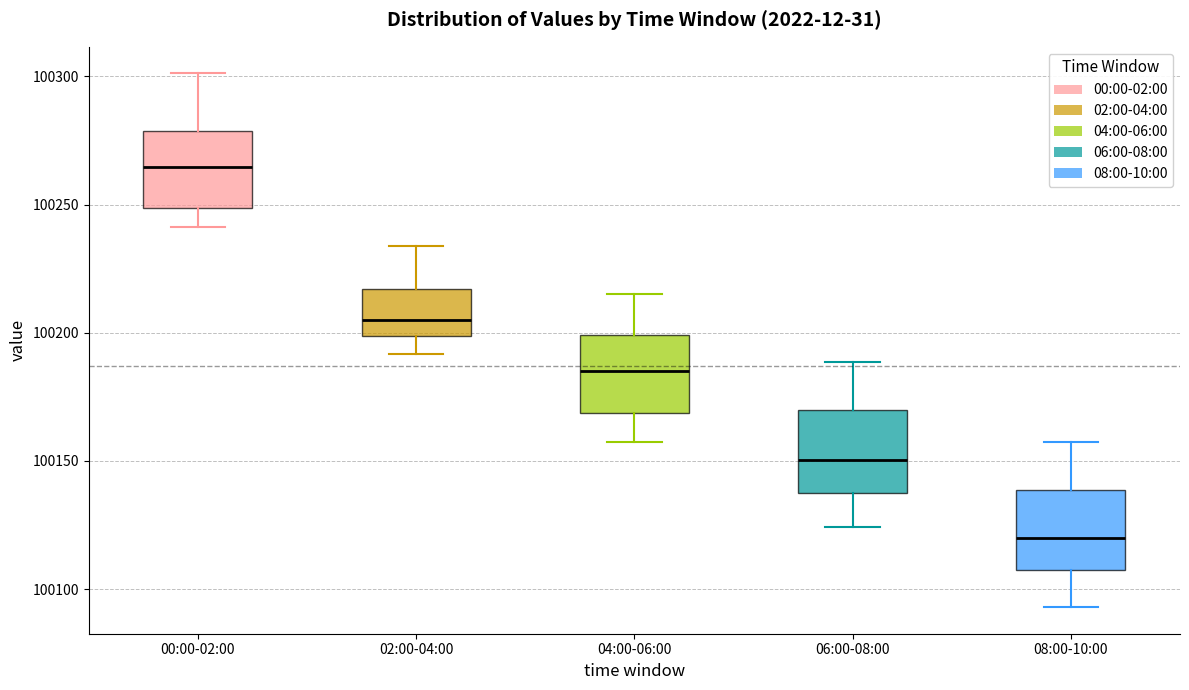

Reading left to right, read every box against the y-axis: the position of its median line, the range the box covers, and the ends of its whiskers. The values are not printed on the chart, so give them approximately, as read against the axis.

00:00-02:00: median 100265, box 100250 to 100280, whiskers 100240 to 100300
02:00-04:00: median 100205, box 100200 to 100215, whiskers 100190 to 100235
04:00-06:00: median 100185, box 100170 to 100200, whiskers 100155 to 100215
06:00-08:00: median 100150, box 100140 to 100170, whiskers 100125 to 100190
08:00-10:00: median 100120, box 100105 to 100140, whiskers 100095 to 100155